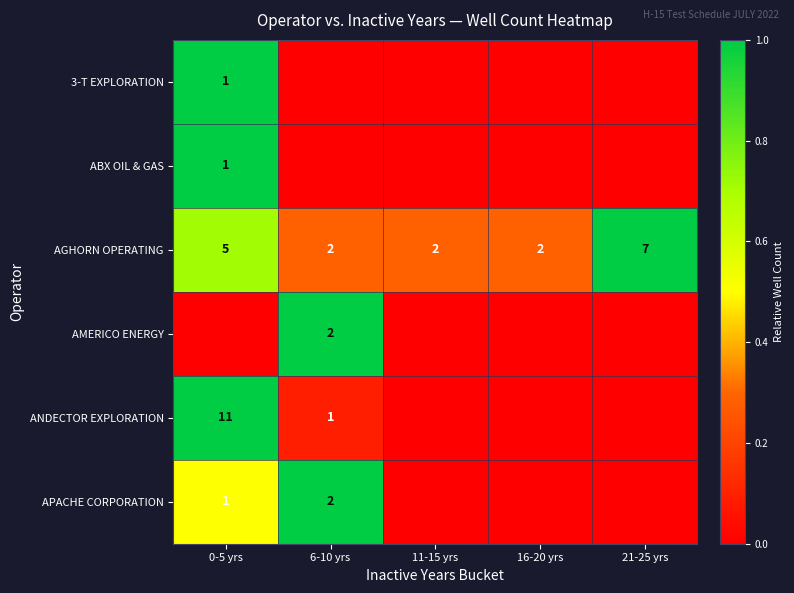

Which label corresponds to the largest value in the chart?

0-5 yrs